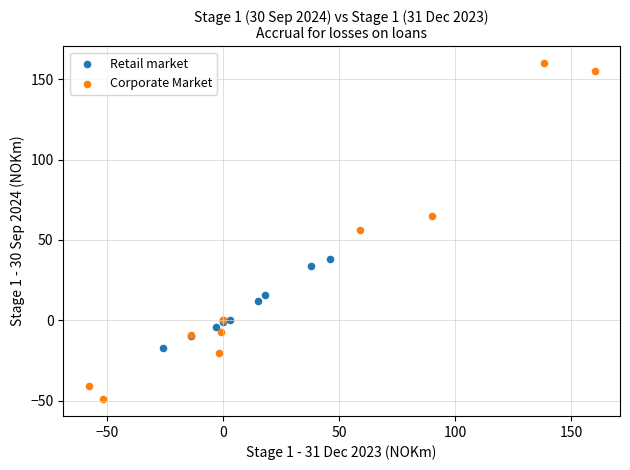

Which series reaches the maximum Y coordinate?

Corporate Market